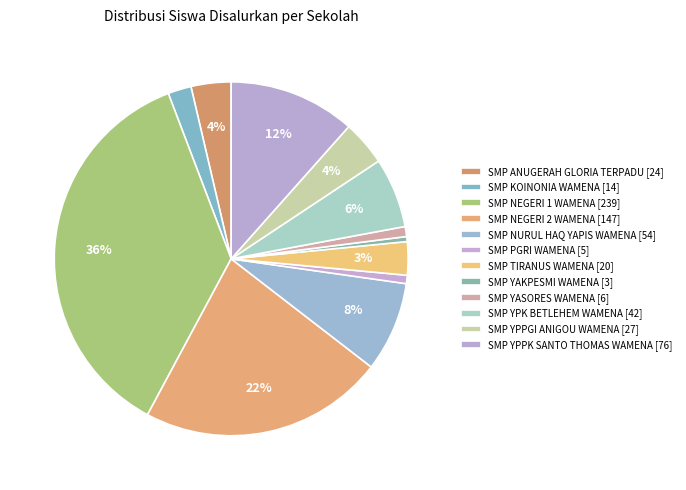

To the nearest percent, what is the combined percentage of SMP YPK BETLEHEM WAMENA and SMP NEGERI 1 WAMENA?

43%